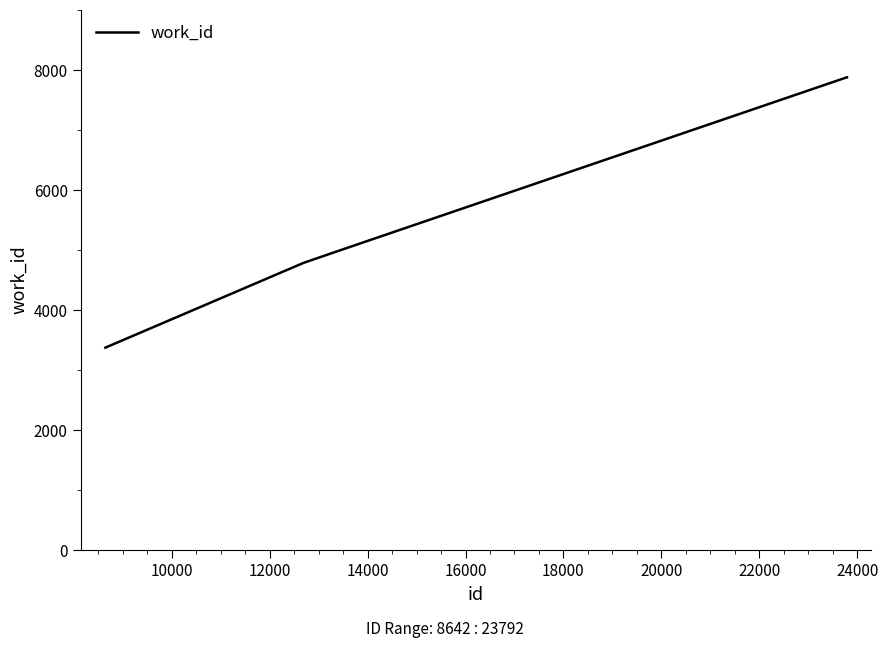

What is the average value?

5930